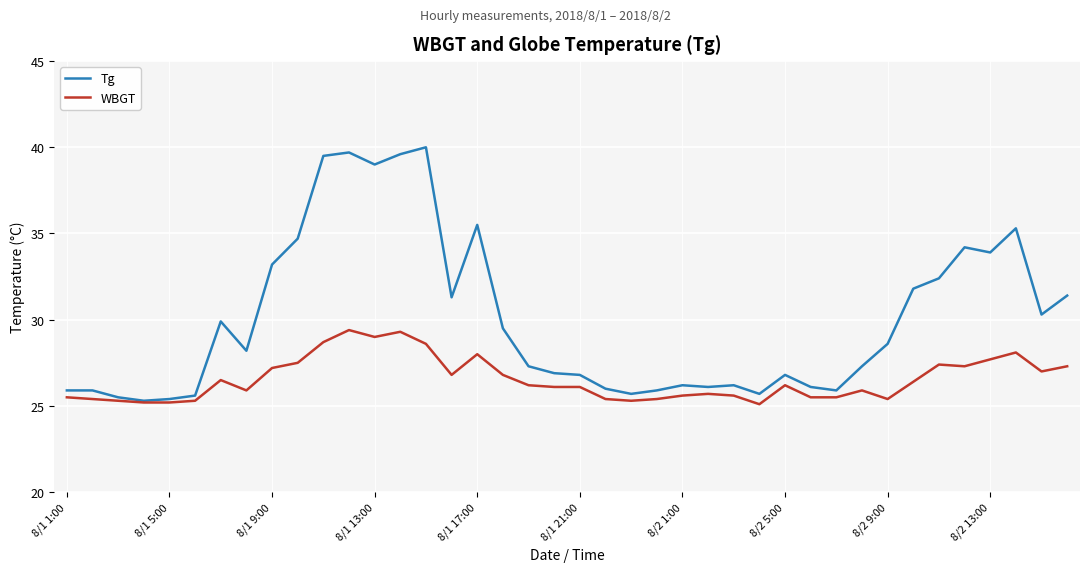

Which series has the largest range (max minus min)?

Tg